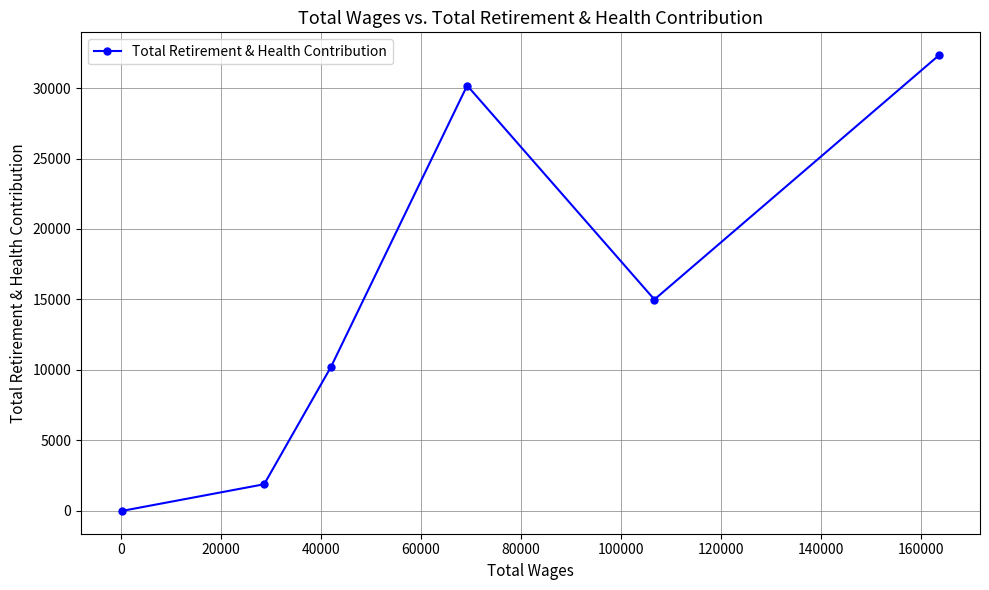

What is the difference between the maximum and minimum values?

32334